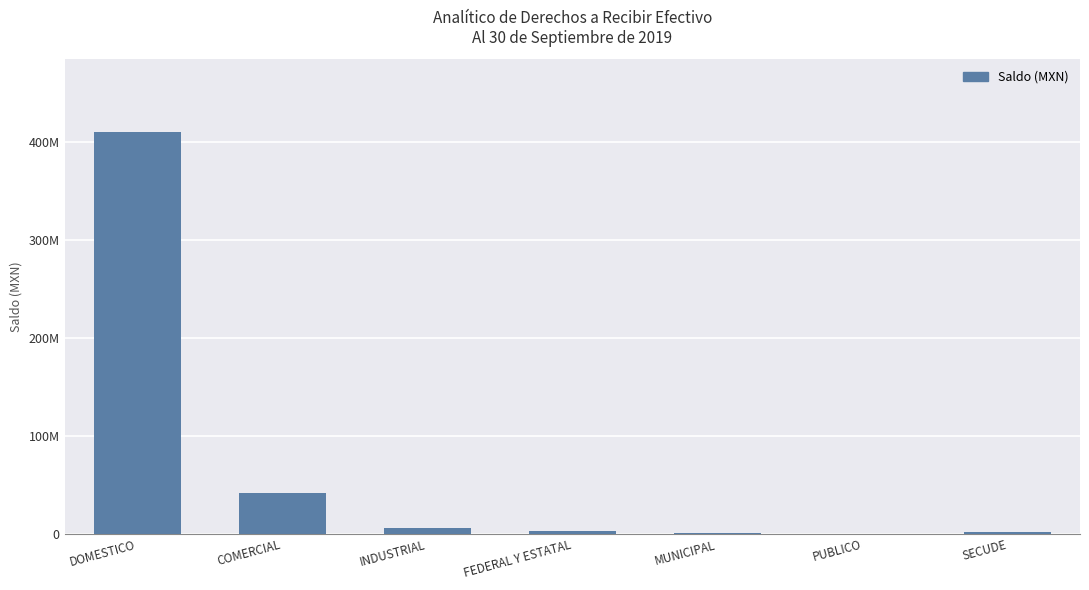

How many data points are less than 2569637?

3